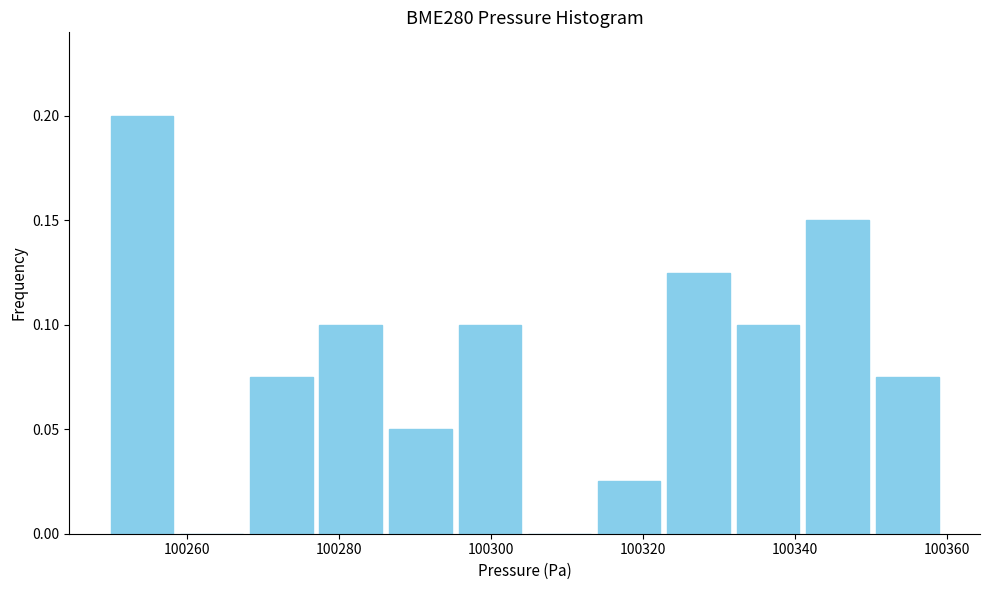

Which range on the x-axis has the tallest bar?

100250 to 100258